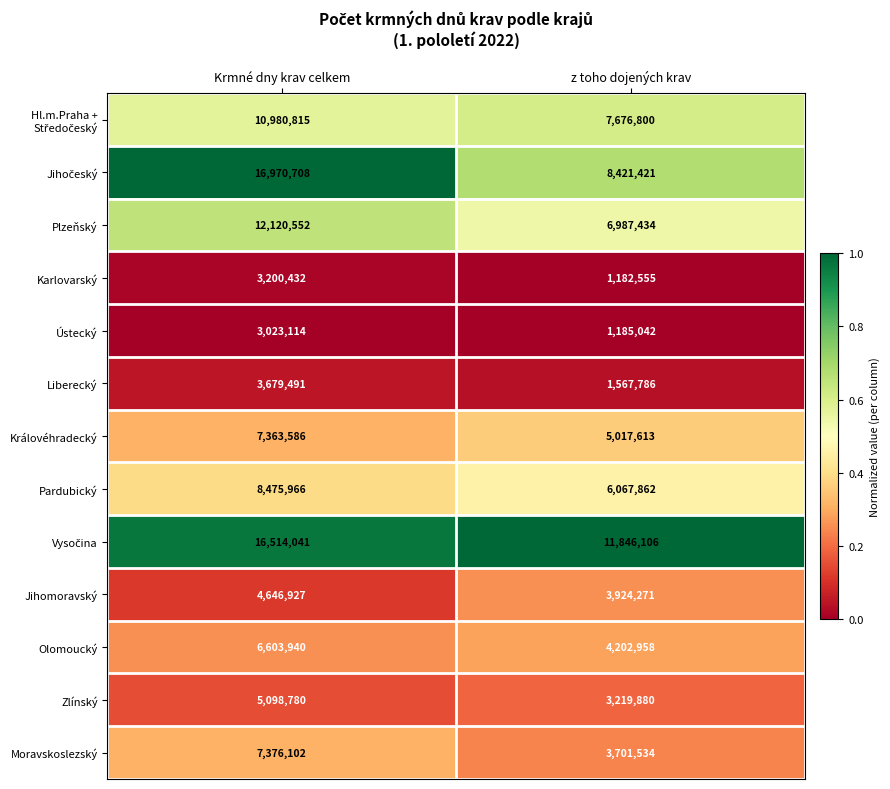

What is the total value across all series at Krmné dny krav celkem?

106054454